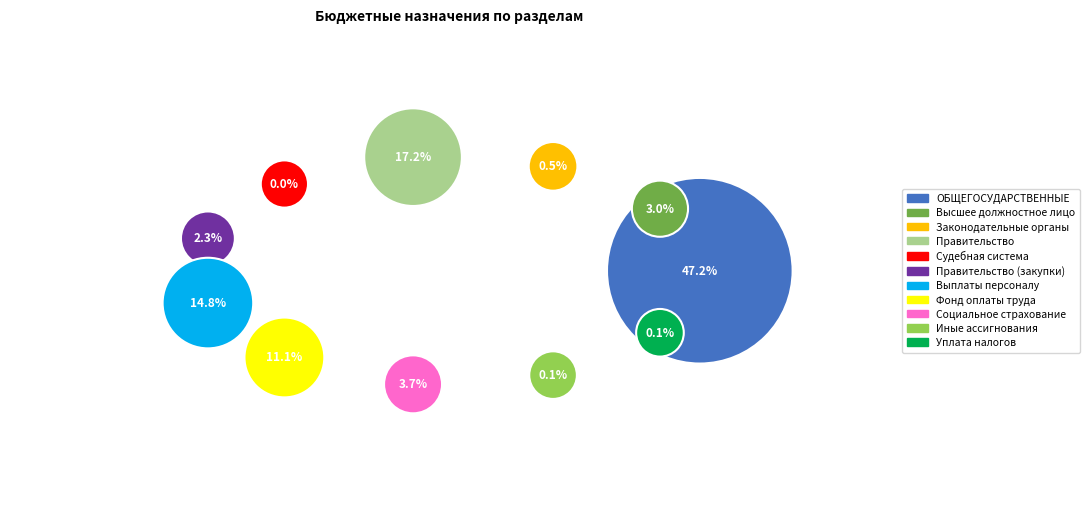

Do Функционирование Правительства (закупки) and Расходы на выплаты персоналу together represent more than half of the pie?

No